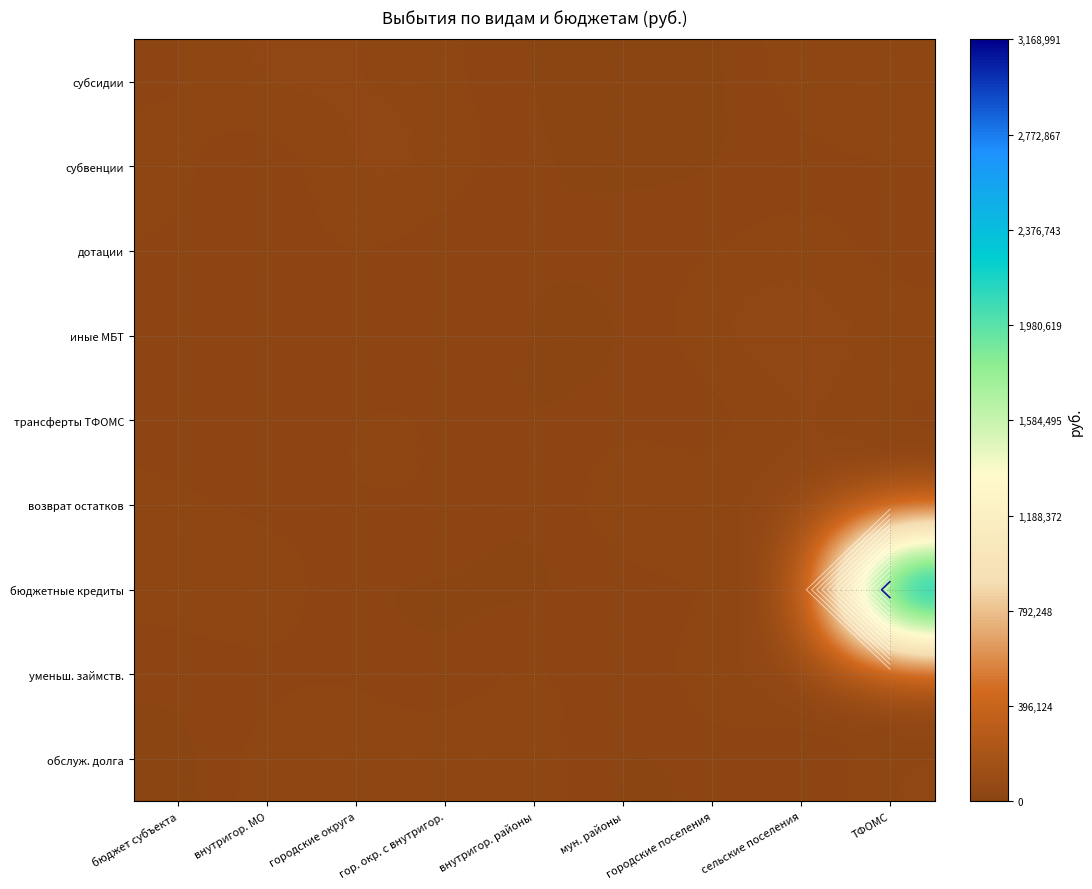

At which label does иные МБТ first exceed 29620?

внутригор. МО